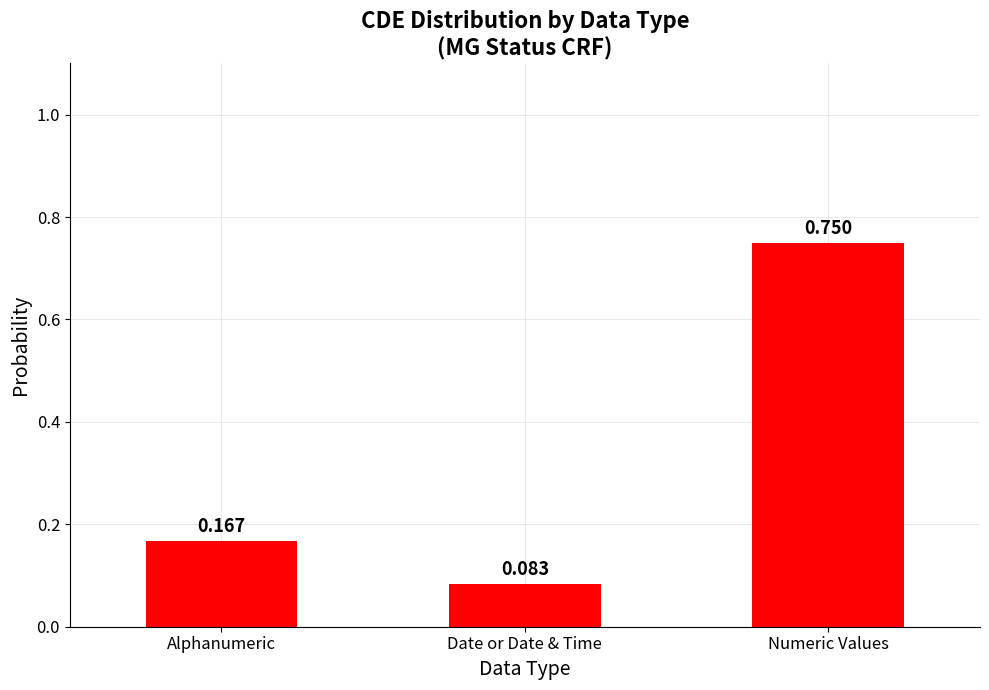

What is the label of the 1st bar from the right?

Numeric Values